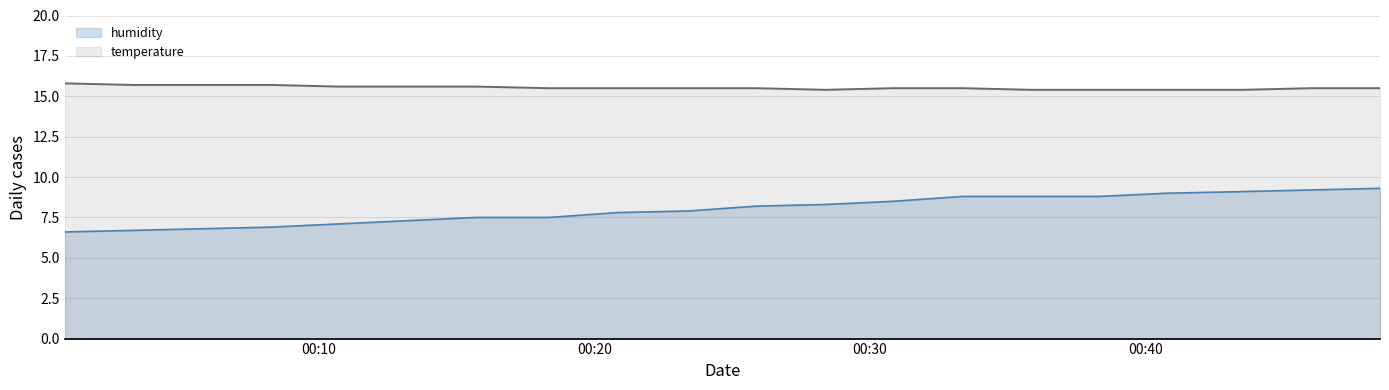

What is the difference between the maximum and minimum values in the humidity series?

2.7